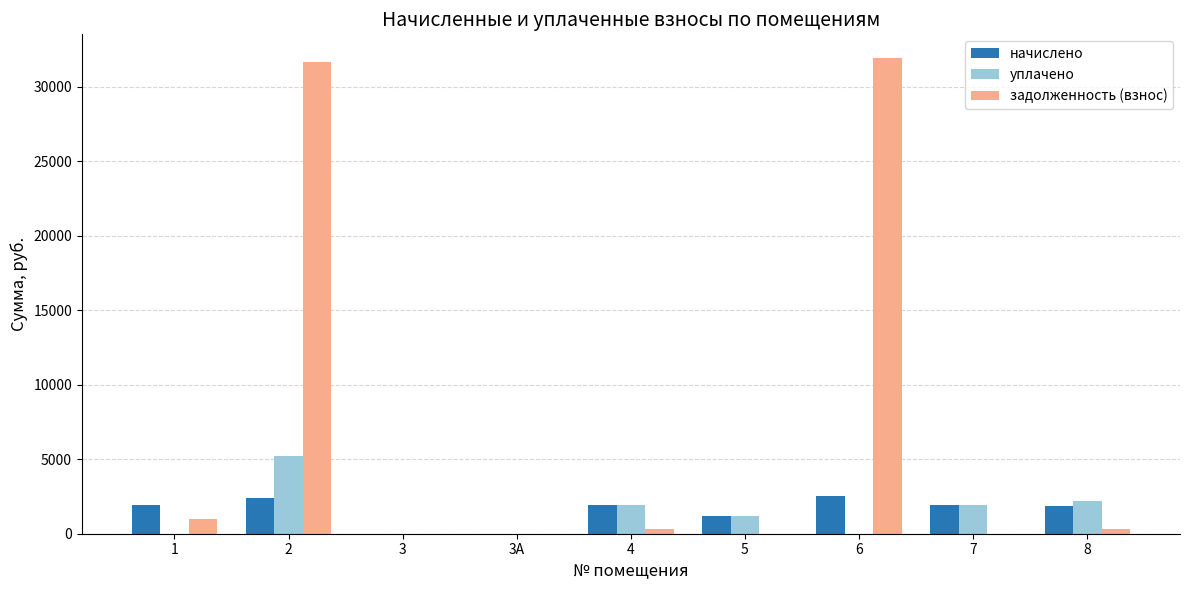

What is the sum of all уплачено values?

12466.7